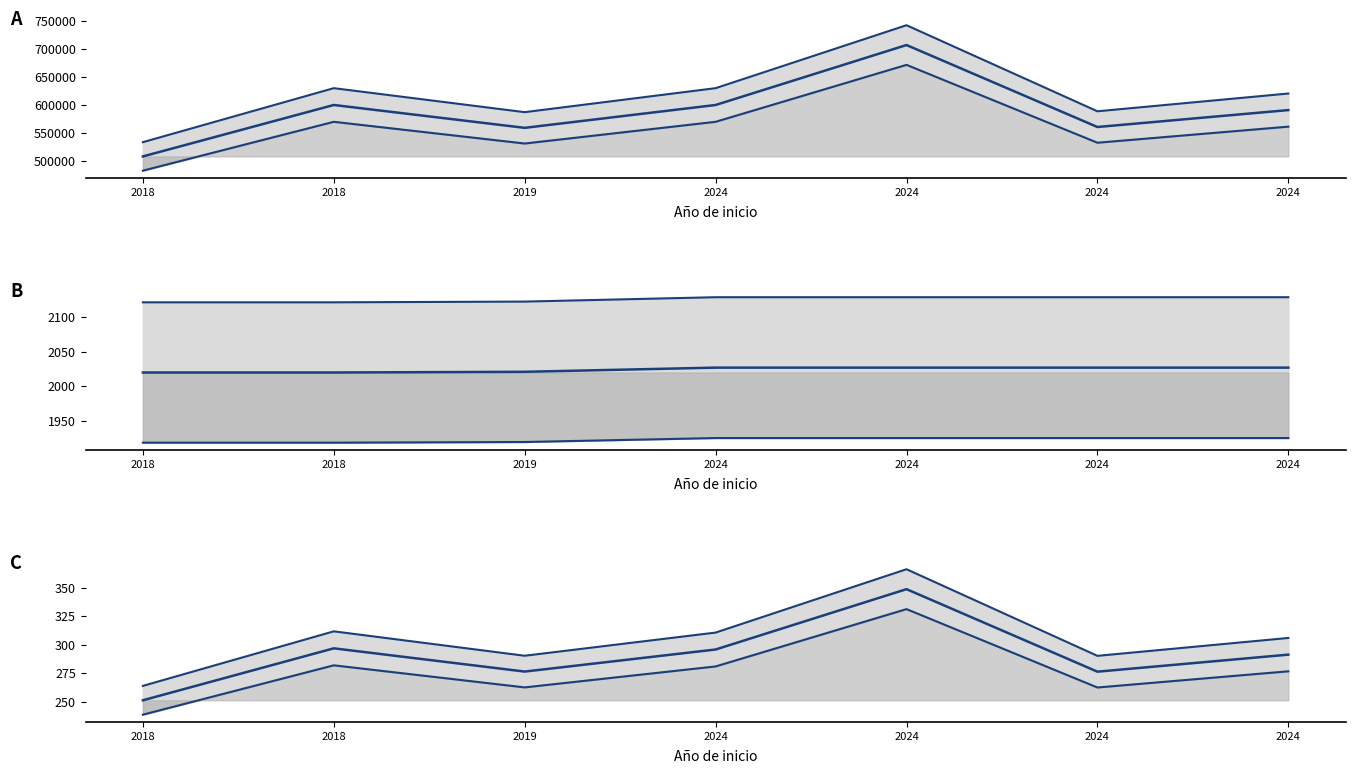

Which label corresponds to the smallest value in the chart?

2018